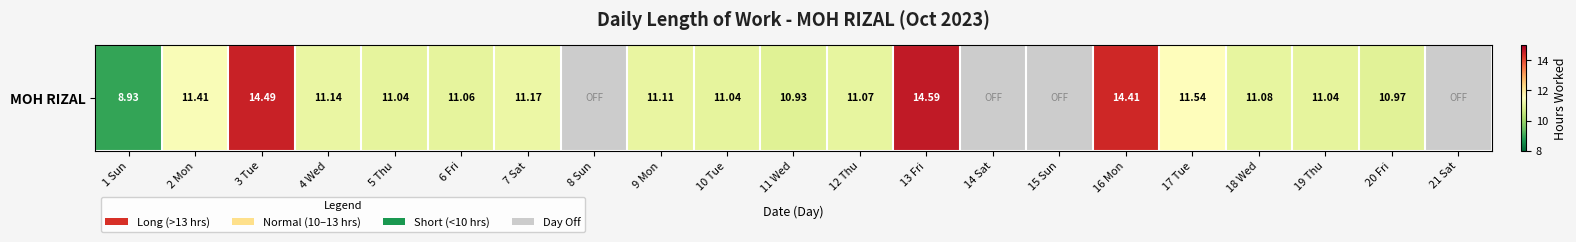

Reading left to right, what are all the values shown in this chart?

8.9	11.4	14.5	11.1	11.0	11.1	11.2	0.0	11.1	11.0	10.9	11.1	14.6	0.0	0.0	14.4	11.5	11.1	11.0	11.0	0.0